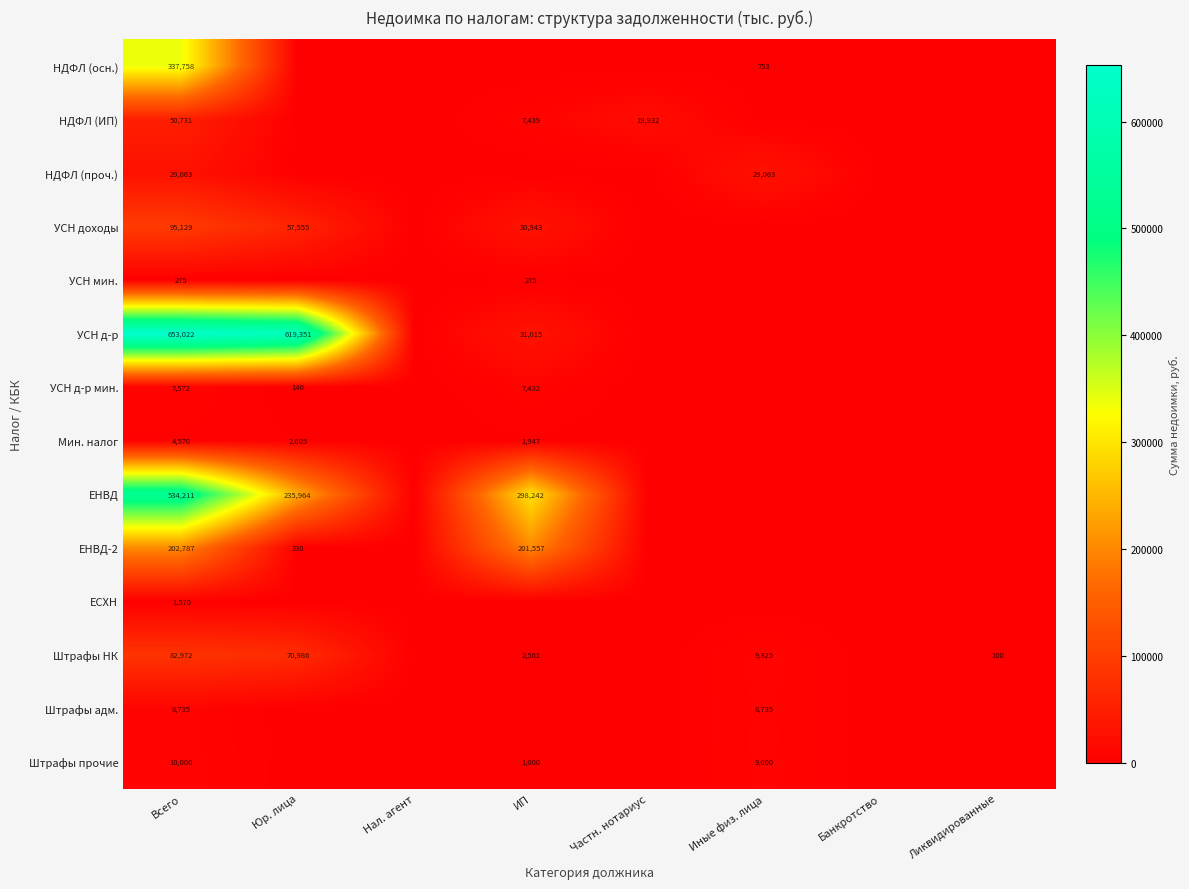

Count the number of data series in this chart.

14